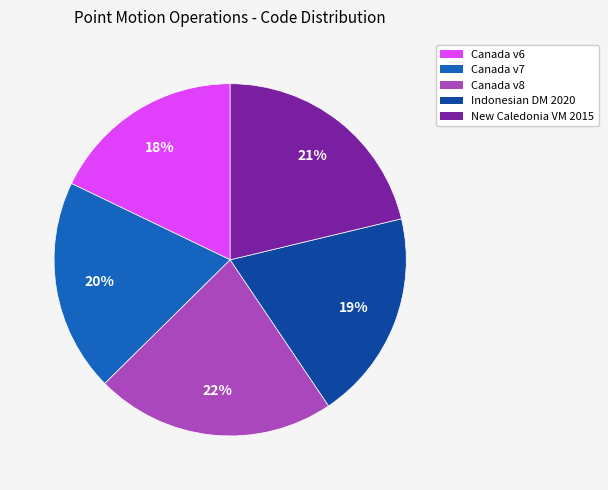

To the nearest percent, what is the average slice percentage?

20%